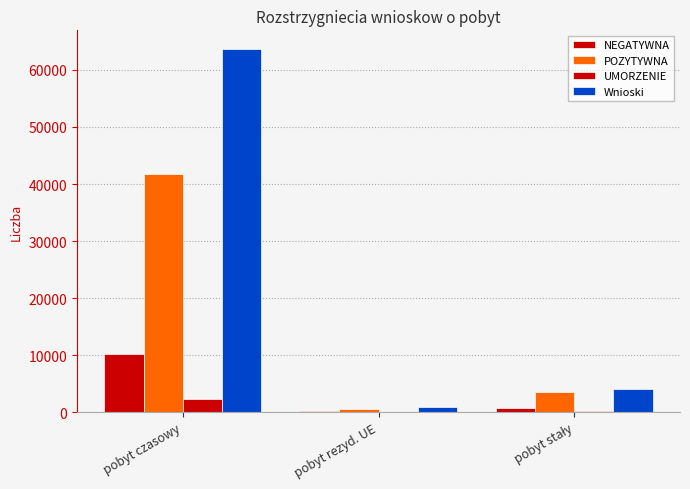

Where does the UMORZENIE series first go above 218?

pobyt czasowy